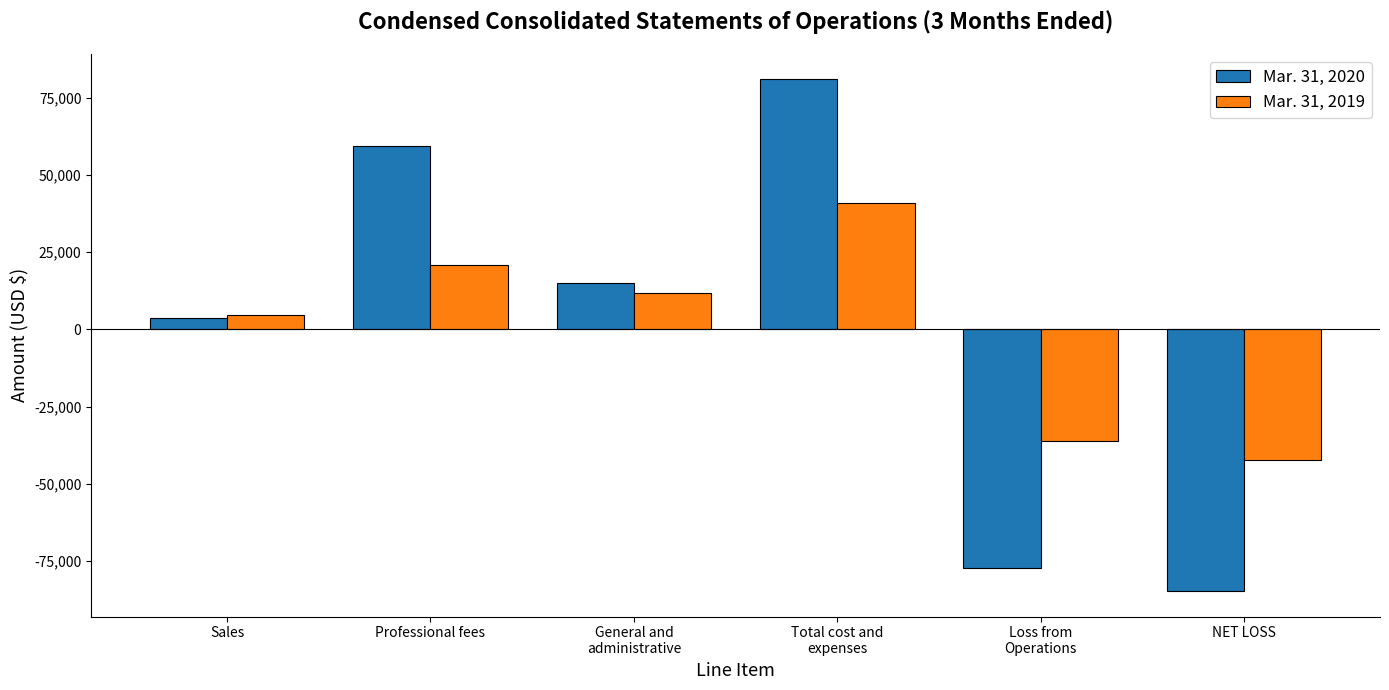

What is the sum of all Mar. 31, 2019 values?

-696